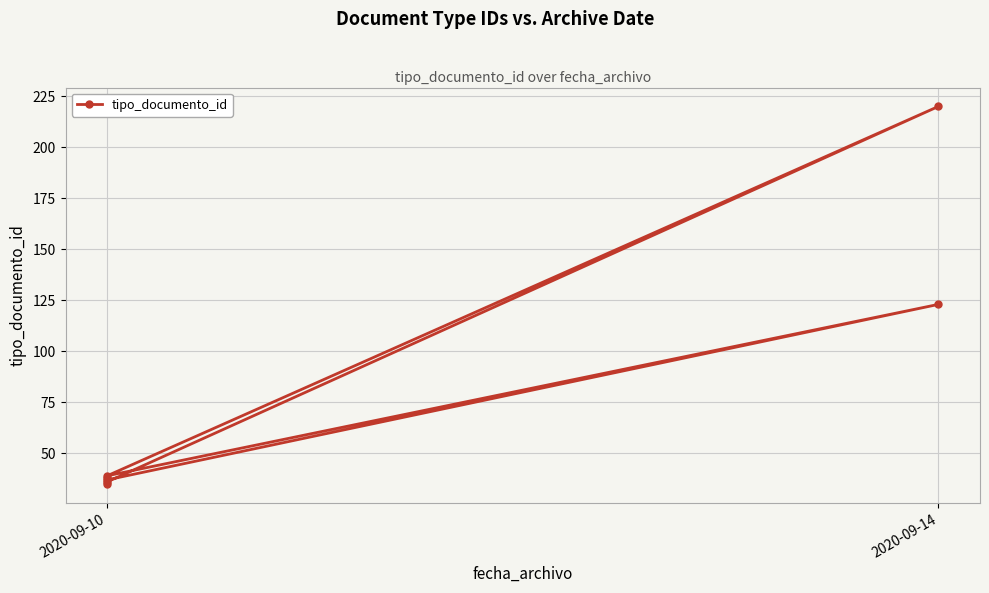

What is the label of the 6th point from the right?

2020-09-10